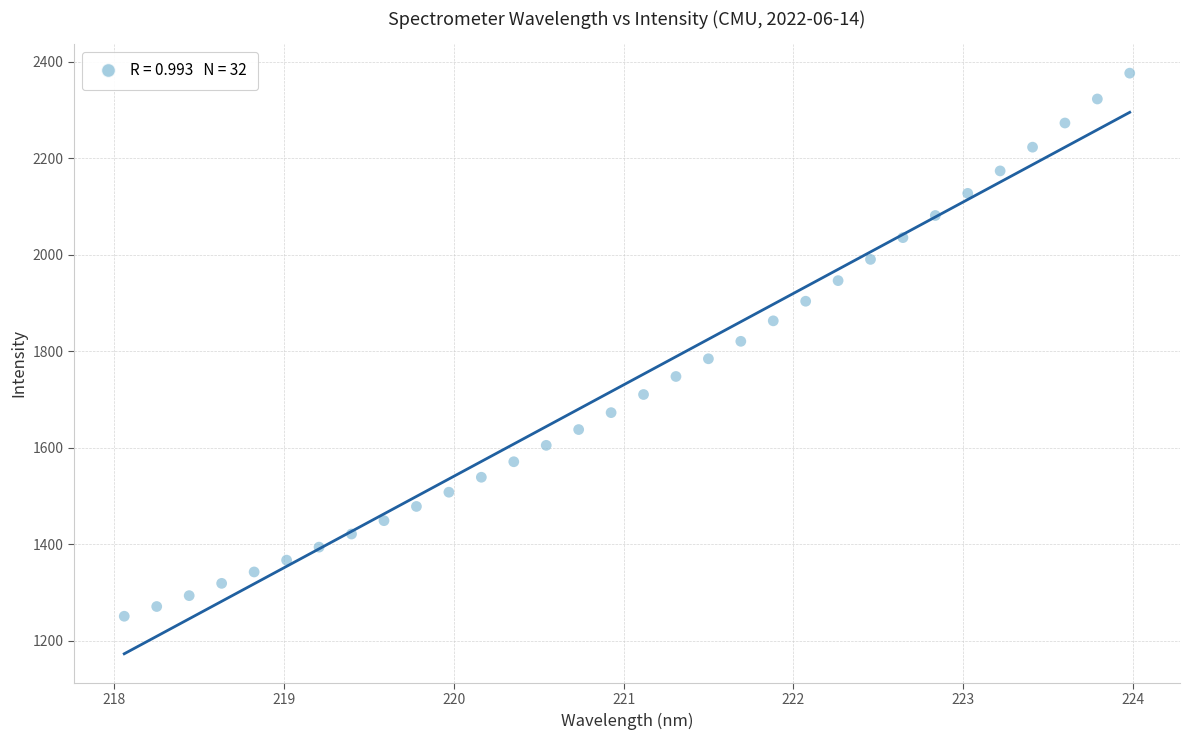

What is the range of X values (max minus min)?

5.9